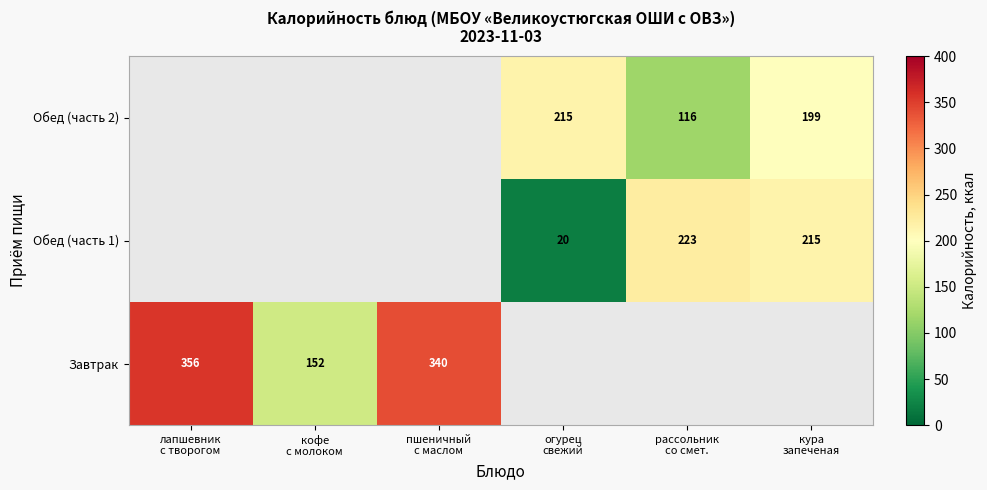

Count the number of categories in the chart.

6